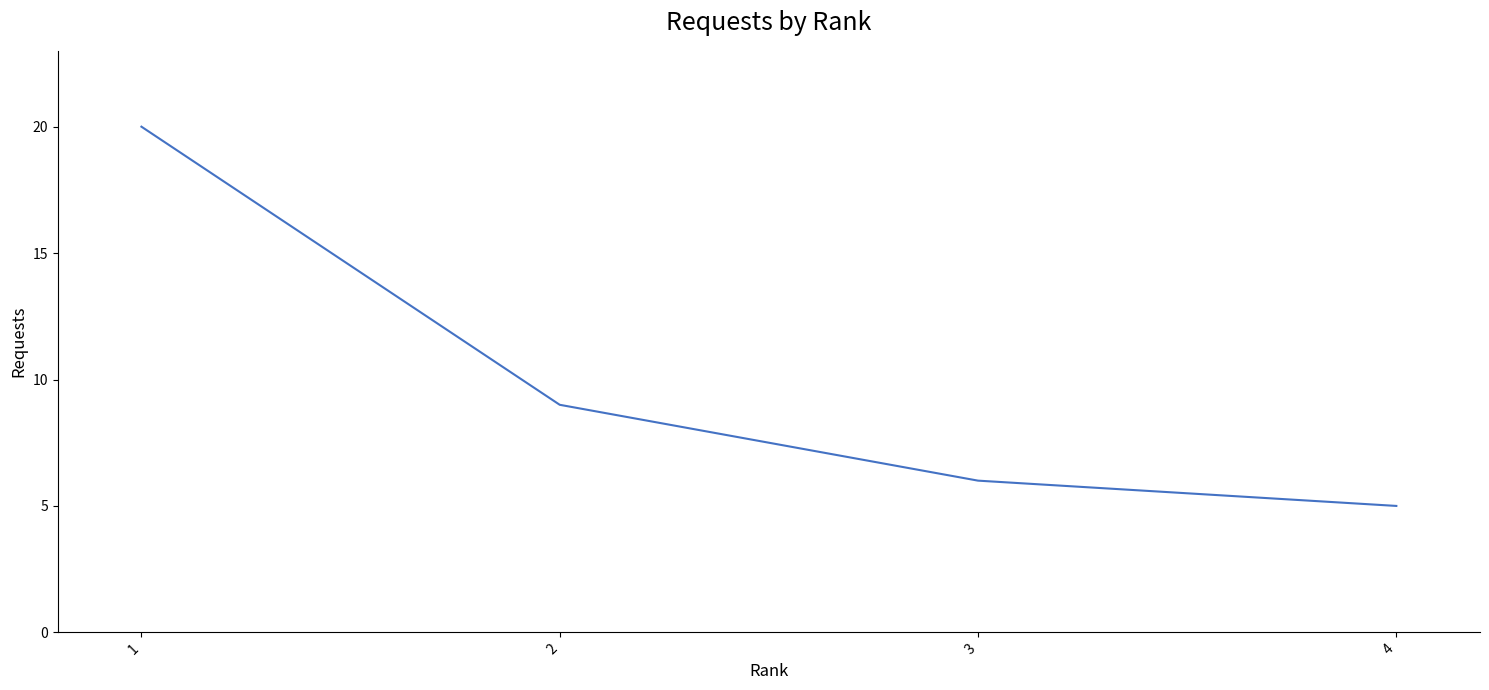

What is the average value?

10